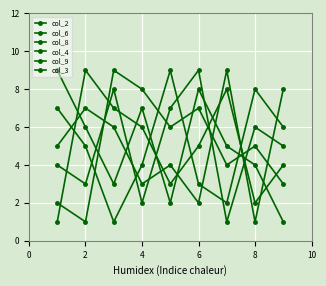

In col_4, how many points are higher than both neighbors (excluding endpoints)?

3